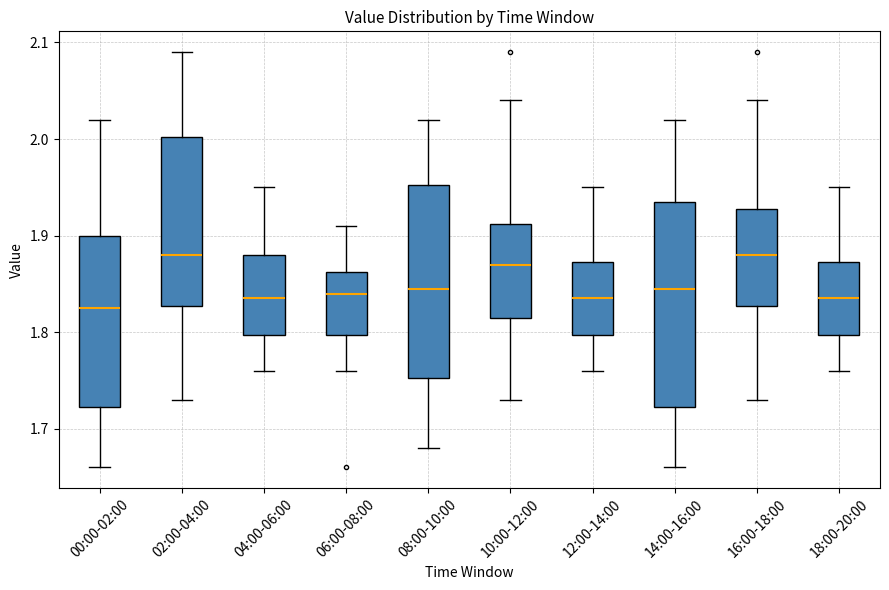

Where does the lower whisker of the box for 06:00-08:00 end on the y-axis? The values are not printed on the chart, so give them approximately, as read against the axis.

1.76